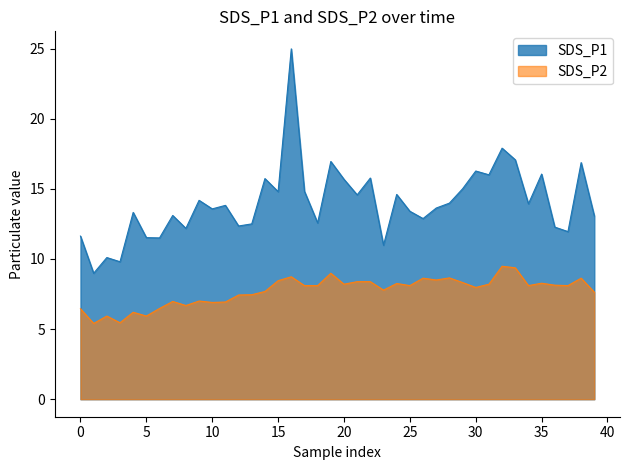

True or false: SDS_P1 has a value of 16.4 at 5.

False